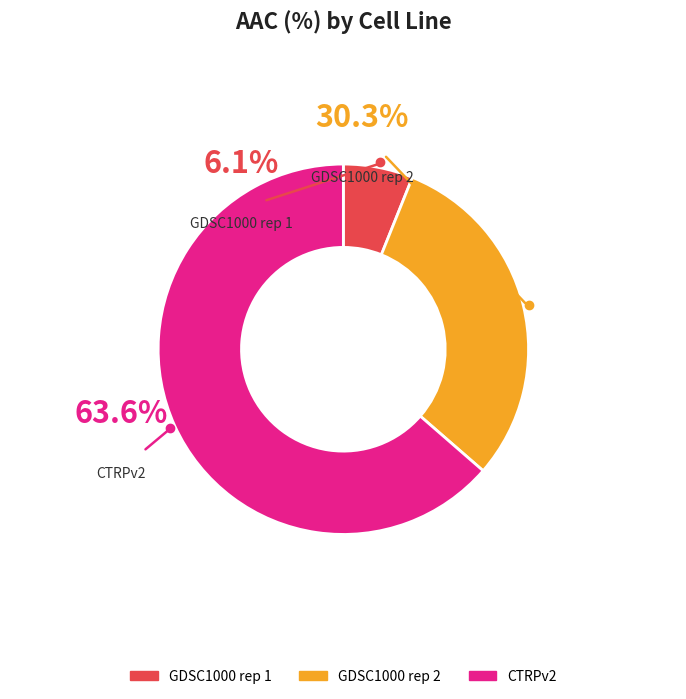

Approximately how many times larger is the value at GDSC1000 rep 2 compared to CTRPv2?

0.5